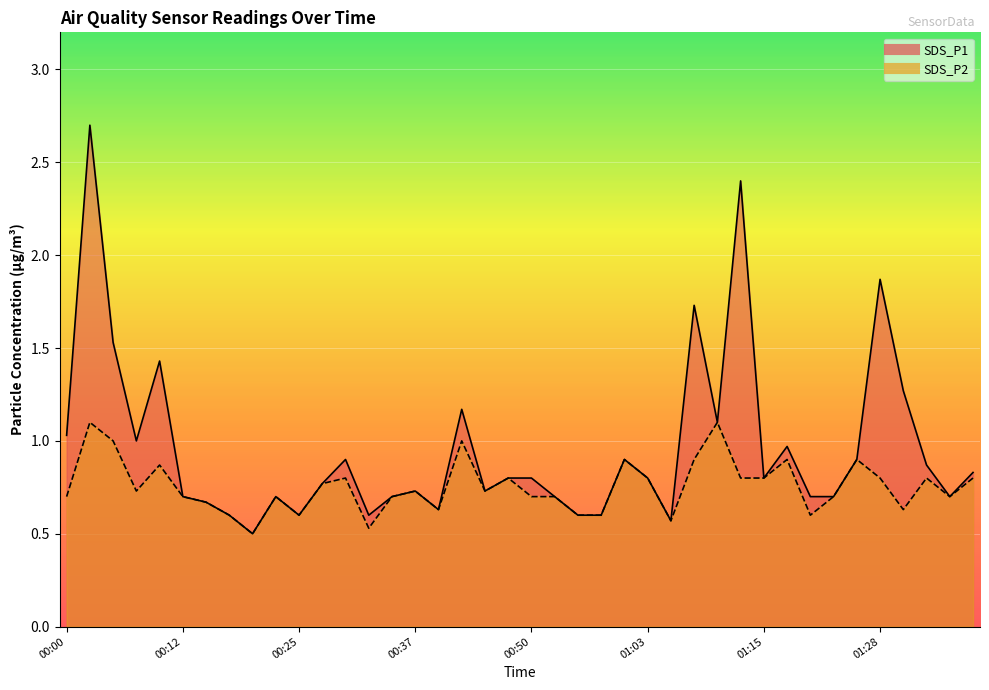

At which category does the chart reach its peak across all series?

00:03